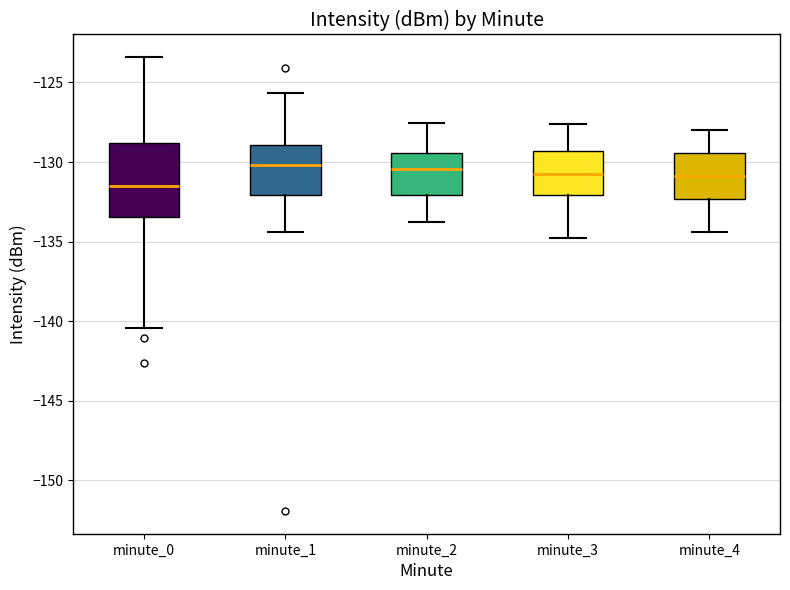

Comparing the boxes themselves (not the whiskers), which one is the tallest?

minute_0